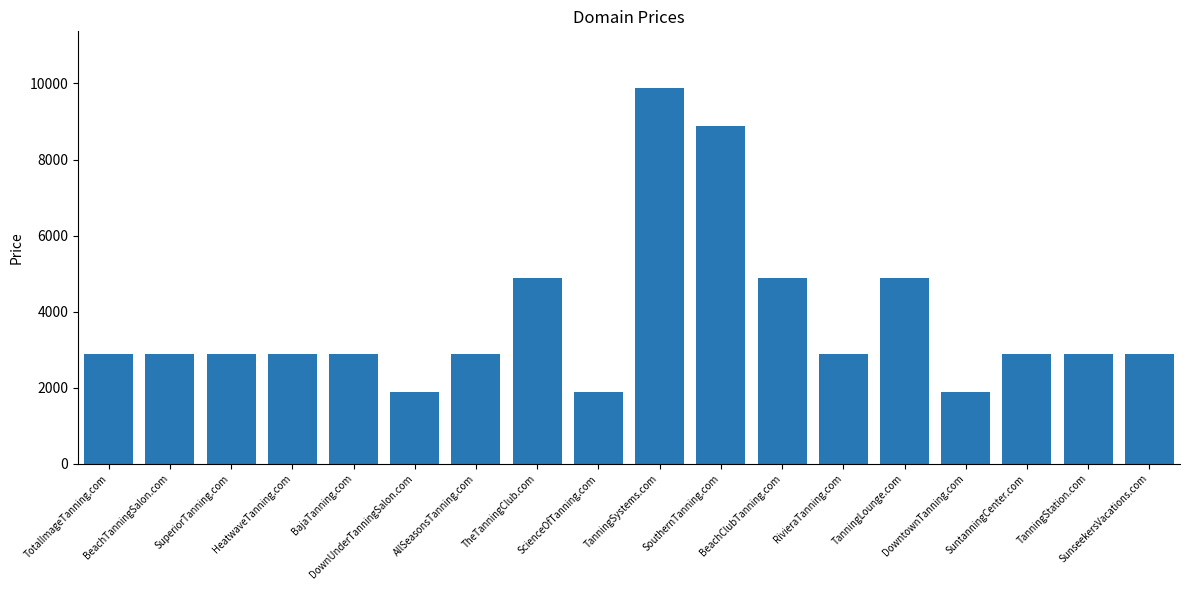

What is the sum of all values?

67984